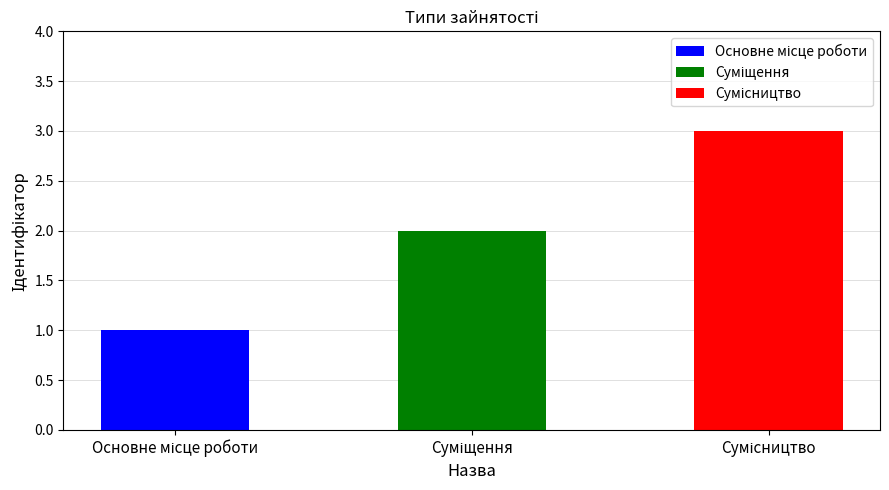

Between Основне місце роботи and Суміщення, which is larger?

Суміщення